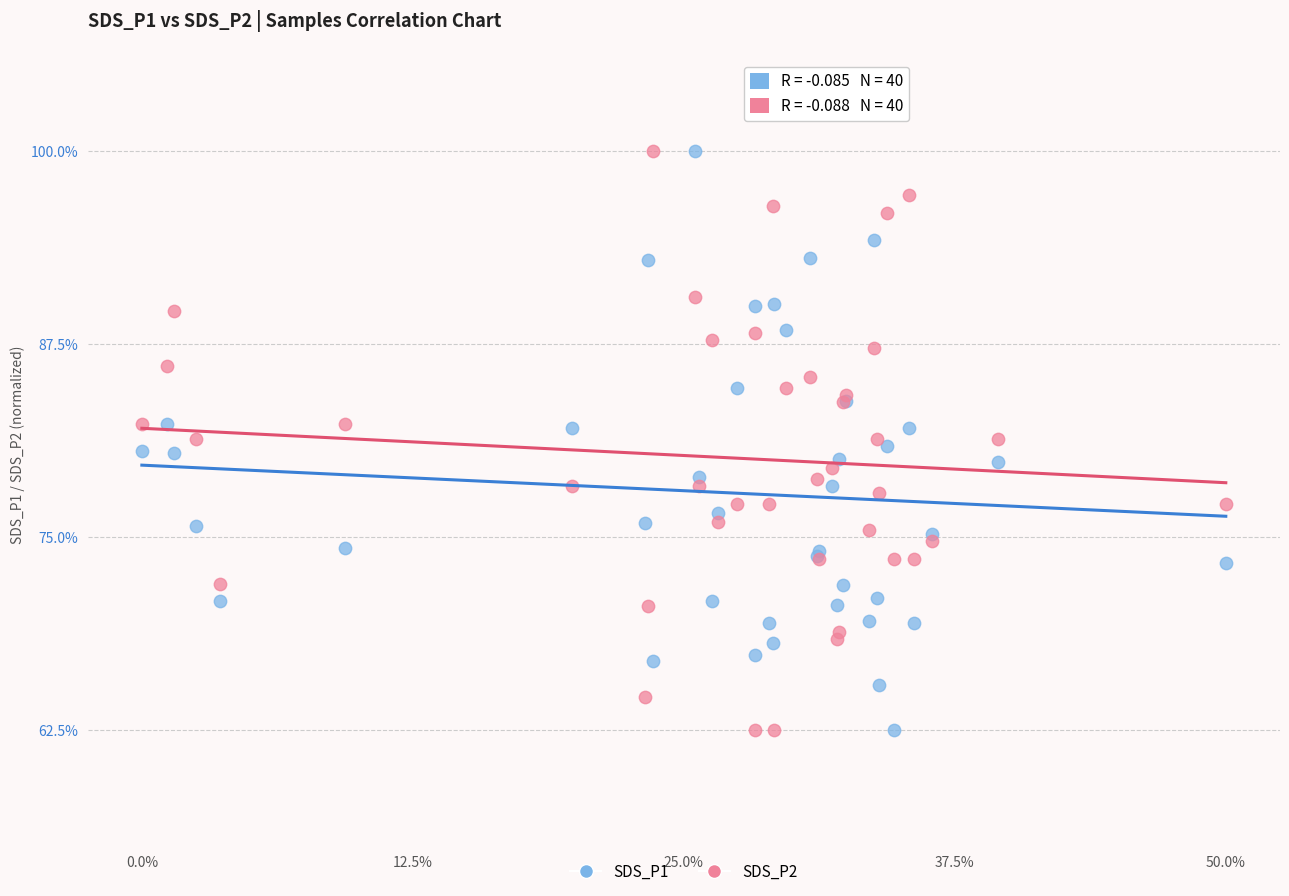

What is the X range (max minus min) for the scatter plot?

1.0